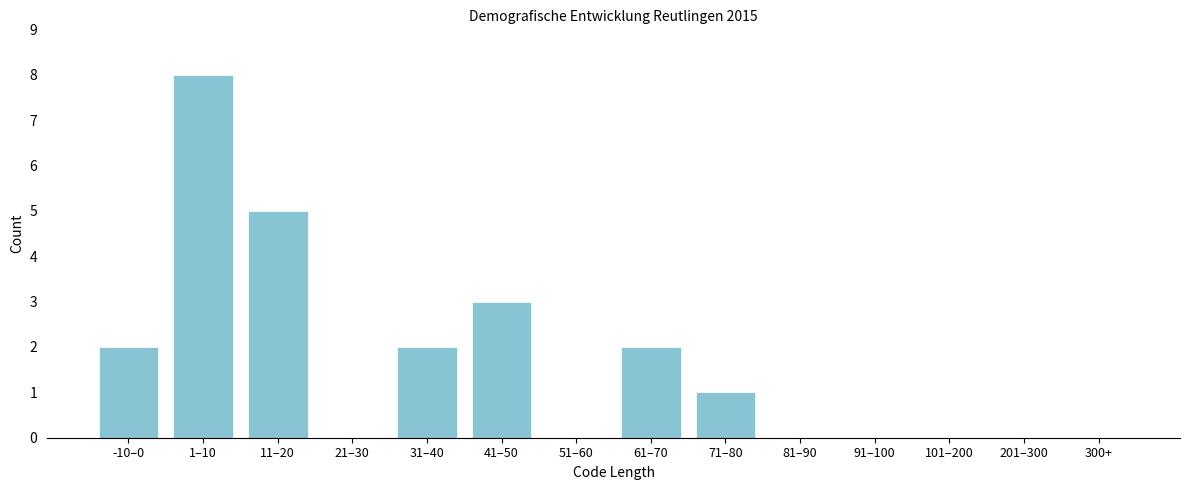

Reading left to right, what are all the values shown in this chart?

-10–0=2	1–10=8	11–20=5	21–30=0	31–40=2	41–50=3	51–60=0	61–70=2	71–80=1	81–90=0	91–100=0	101–200=0	201–300=0	300+=0